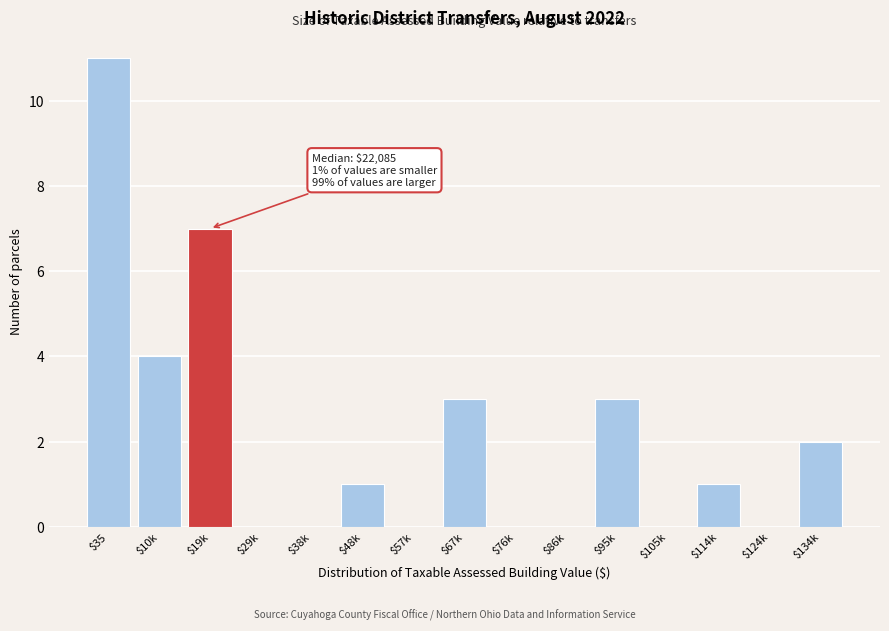

Where is the data nearest to the value 5?

$10k